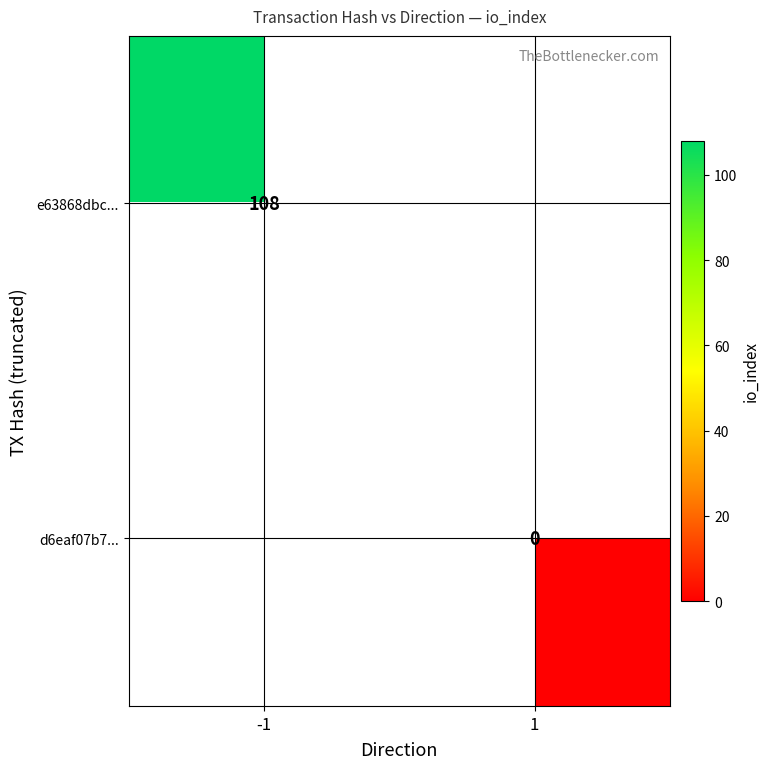

At how many categories does at least one series exceed 44?

1